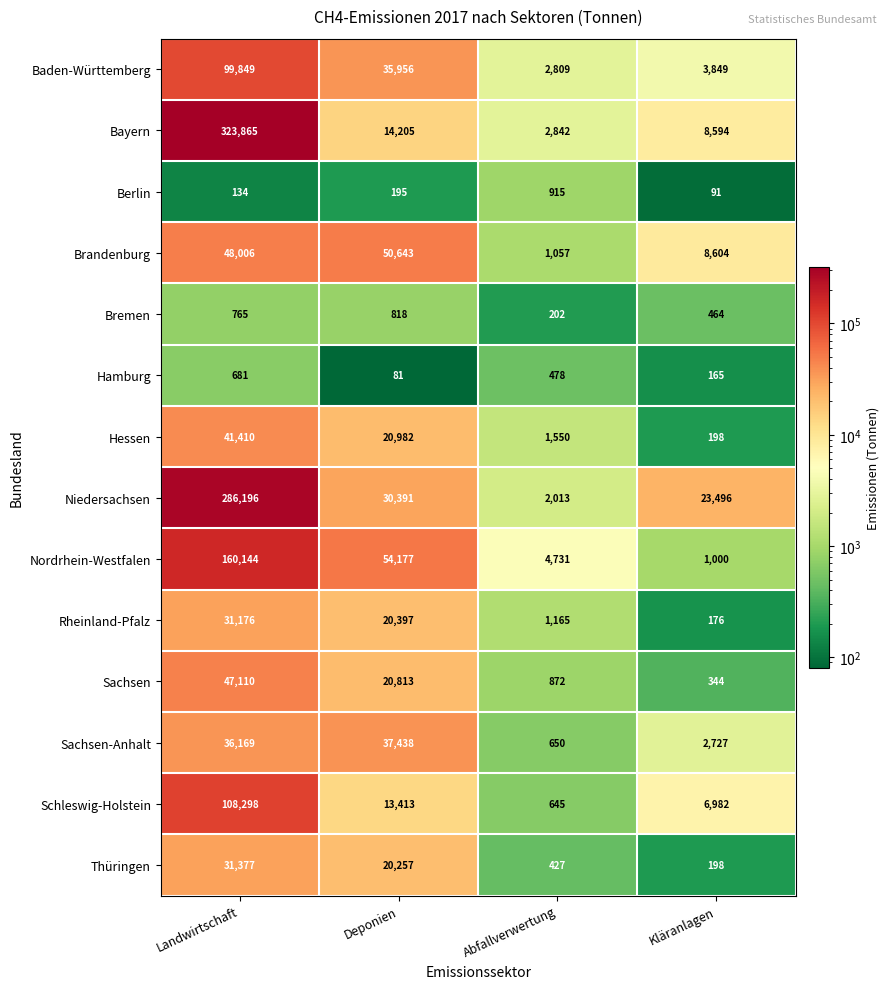

Which series changed the most between Landwirtschaft and Abfallverwertung?

Bayern